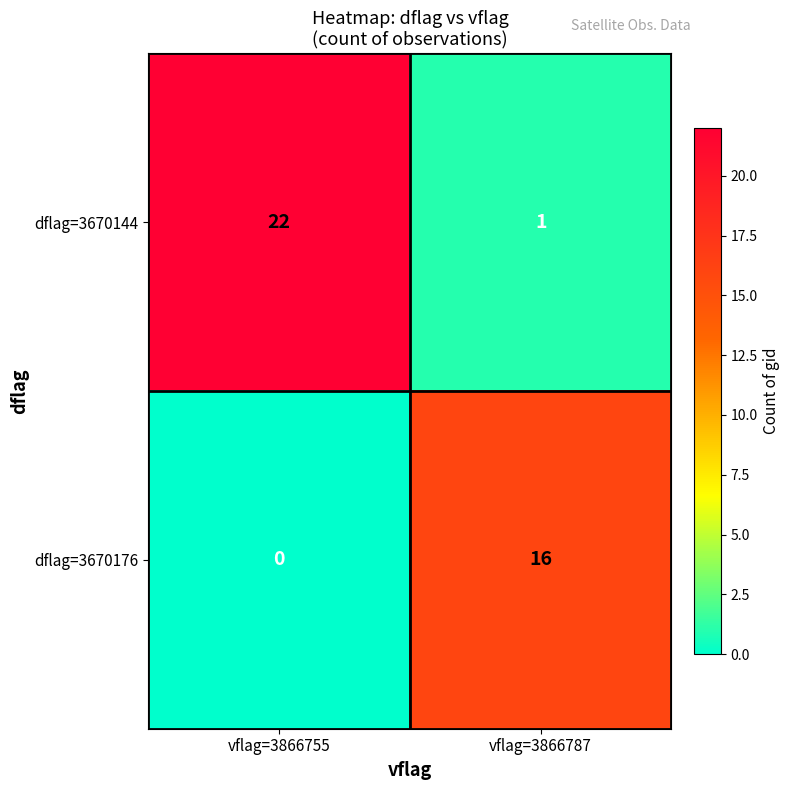

True or false: dflag=3670144 has a value of 22 at vflag=3866755.

True